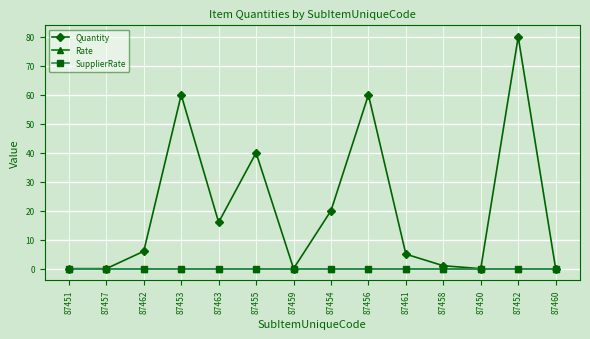

Does the chart have visible grid lines?

Yes